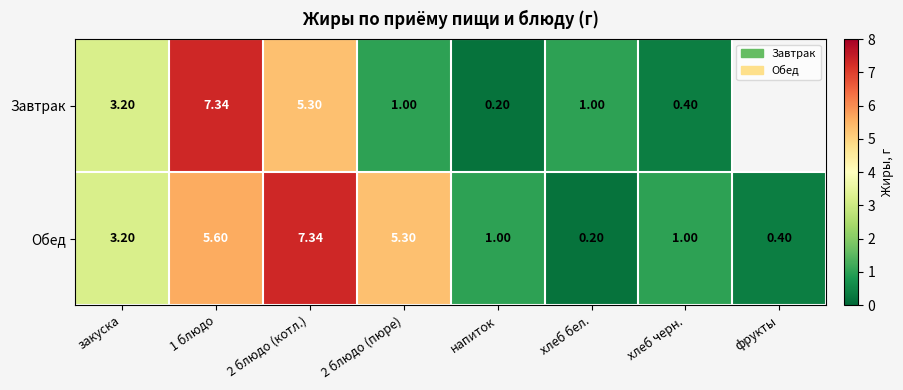

What is the minimum value for Обед?

0.2